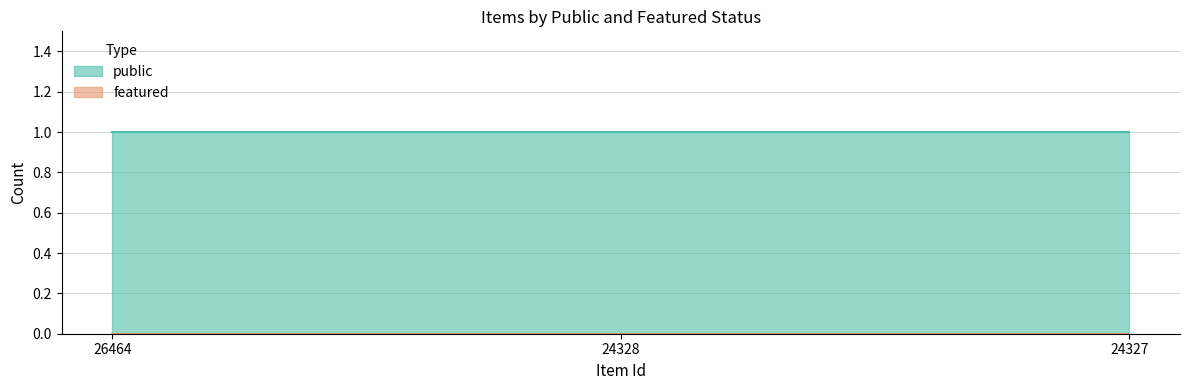

What is the total value across all series at 24327?

1